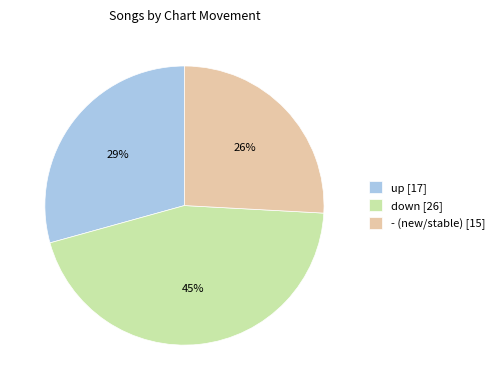

What percentage is the down slice, to the nearest percent?

45%